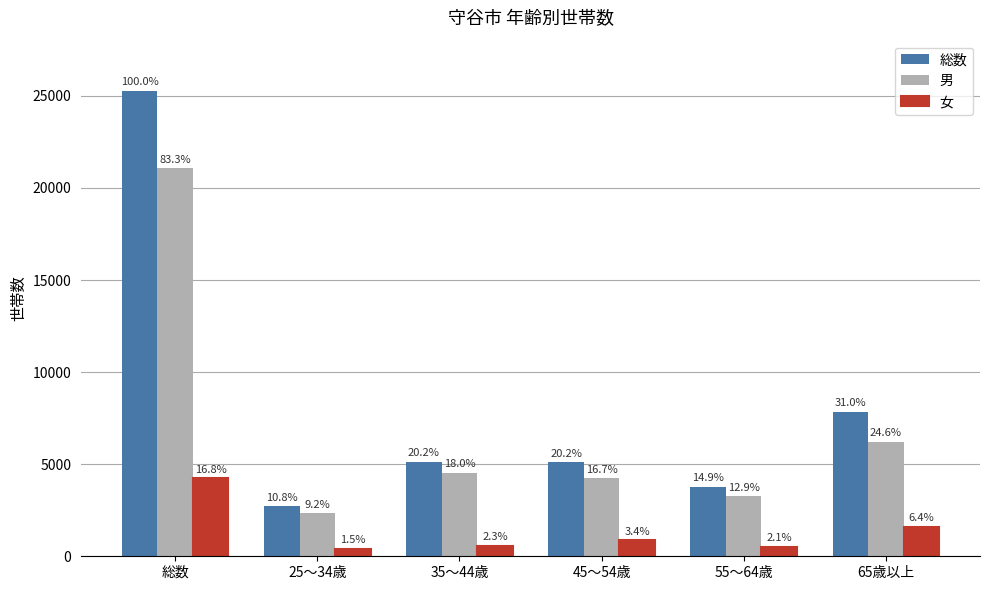

Which category has the lowest value across all series?

25～34歳